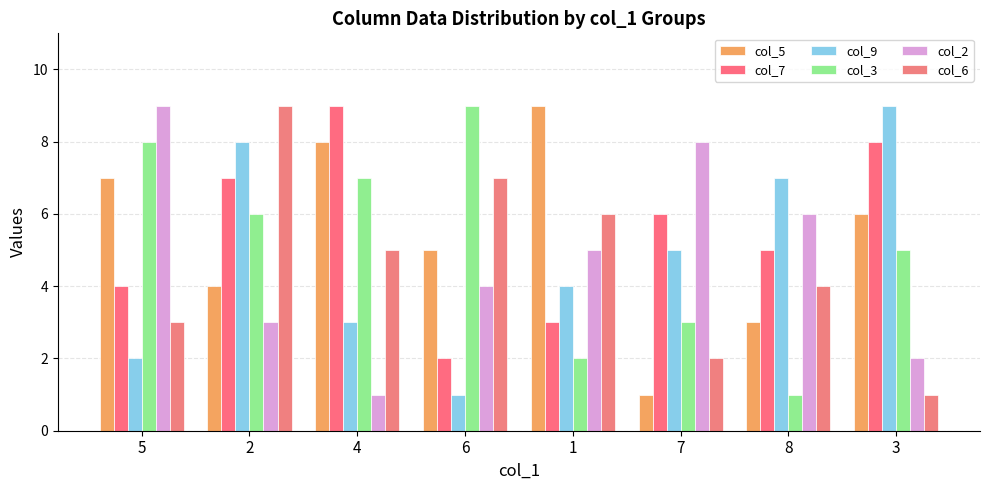

Reading left to right, list all the values displayed in this chart.

col_5: 7	4	8	5	9	1	3	6
col_7: 4	7	9	2	3	6	5	8
col_9: 2	8	3	1	4	5	7	9
col_3: 8	6	7	9	2	3	1	5
col_2: 9	3	1	4	5	8	6	2
col_6: 3	9	5	7	6	2	4	1